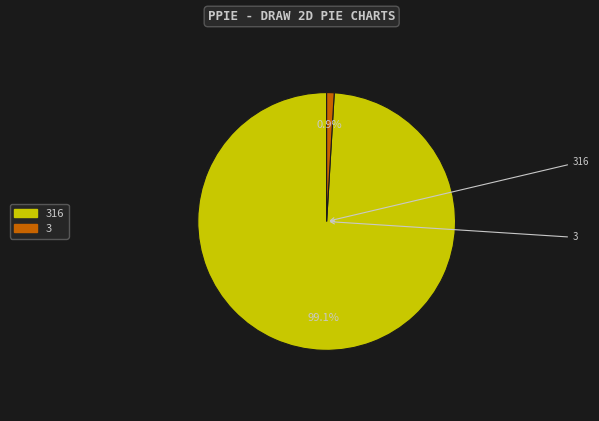

Is there a majority slice in this chart?

Yes